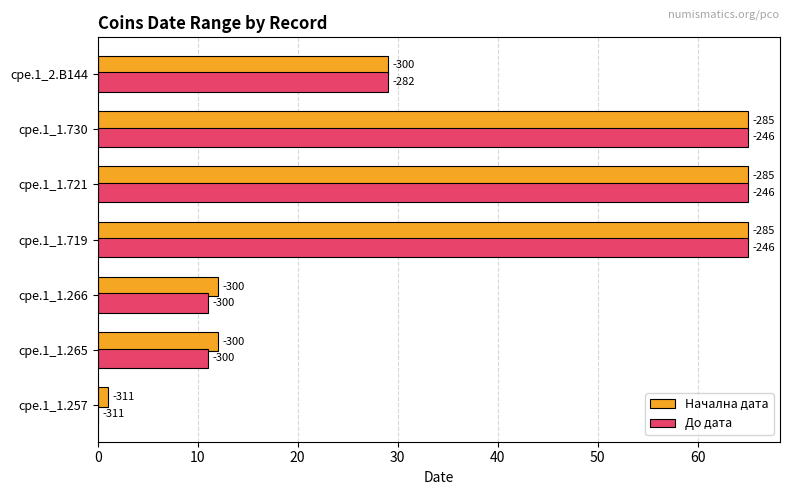

What are all the series names shown in the legend?

Начална дата, До дата